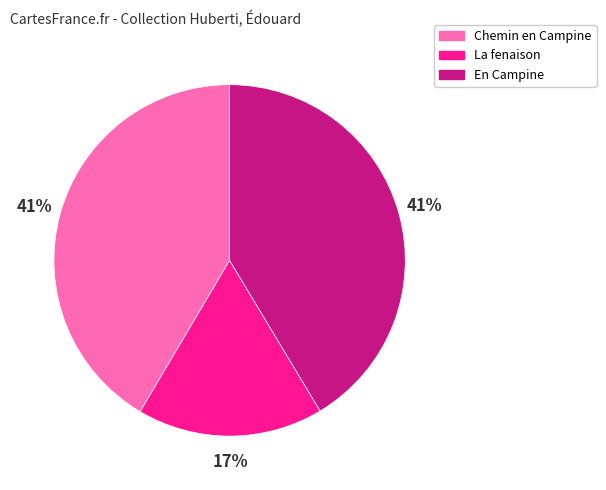

To the nearest percent, what portion does La fenaison represent?

17%